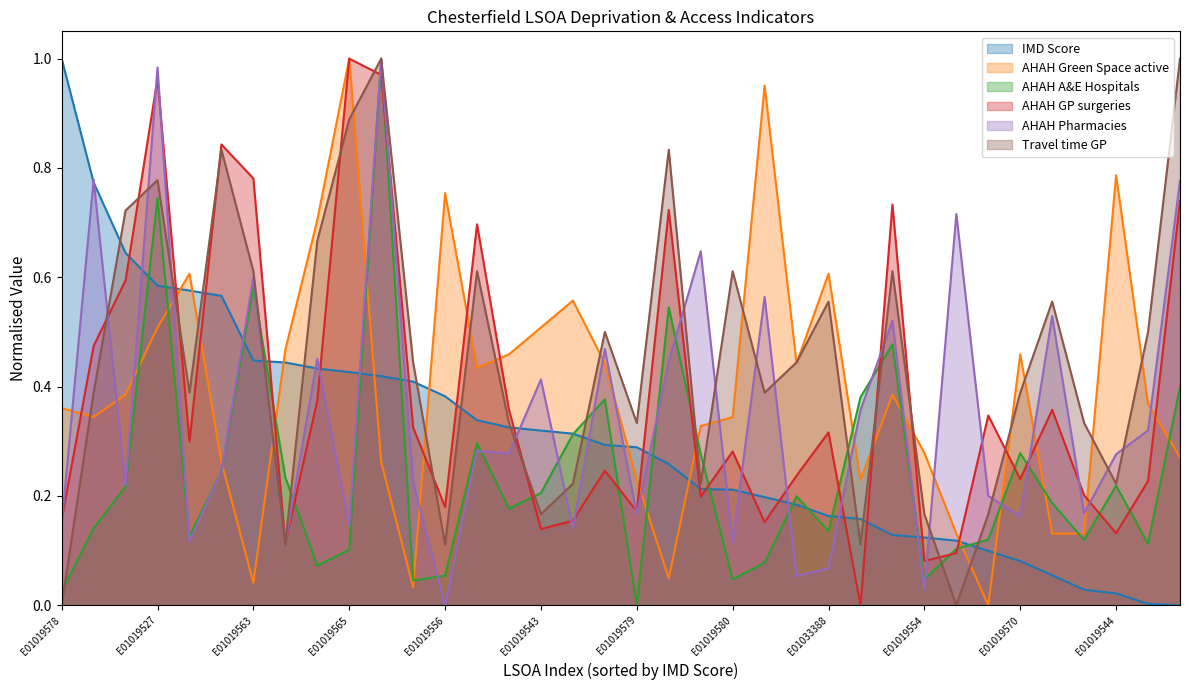

Does the chart display data point markers on the line(s)?

No